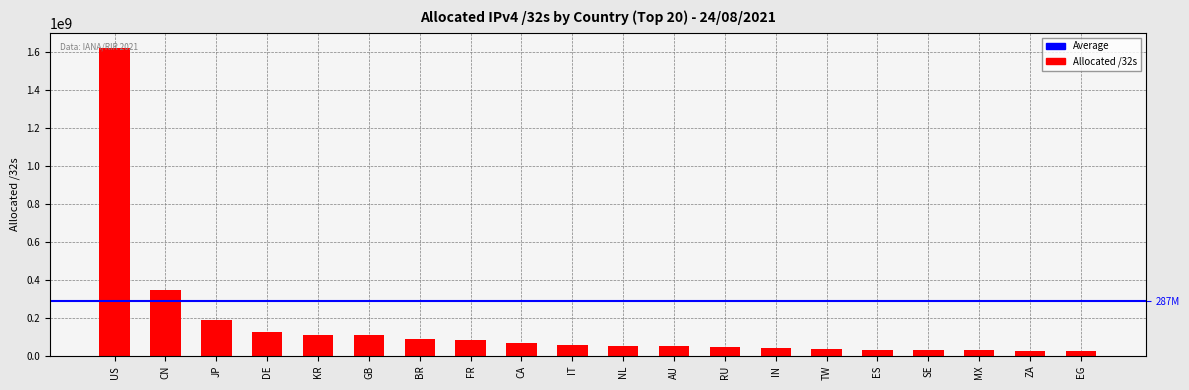

How many data points are less than 55061824?

10